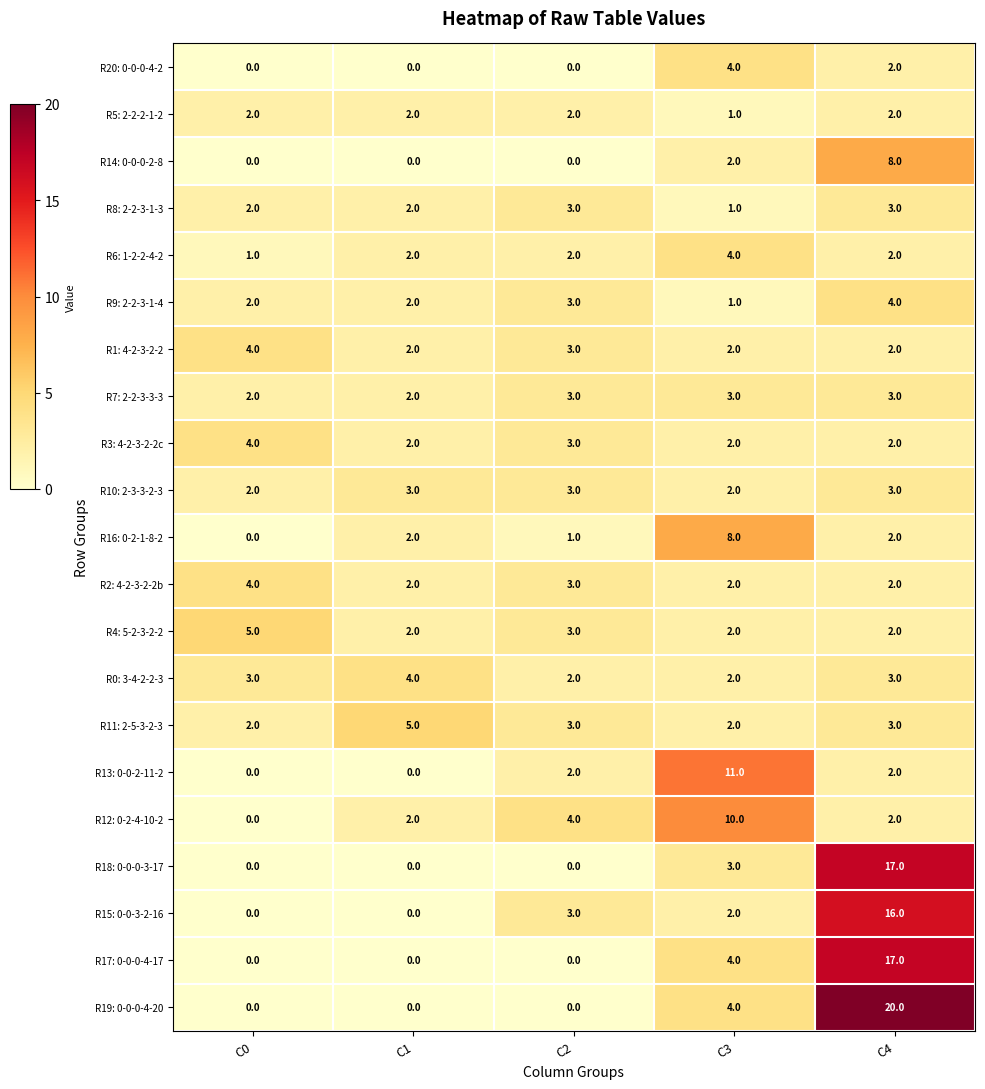

Which category has the highest value in the R2: 4-2-3-2-2b series?

C0